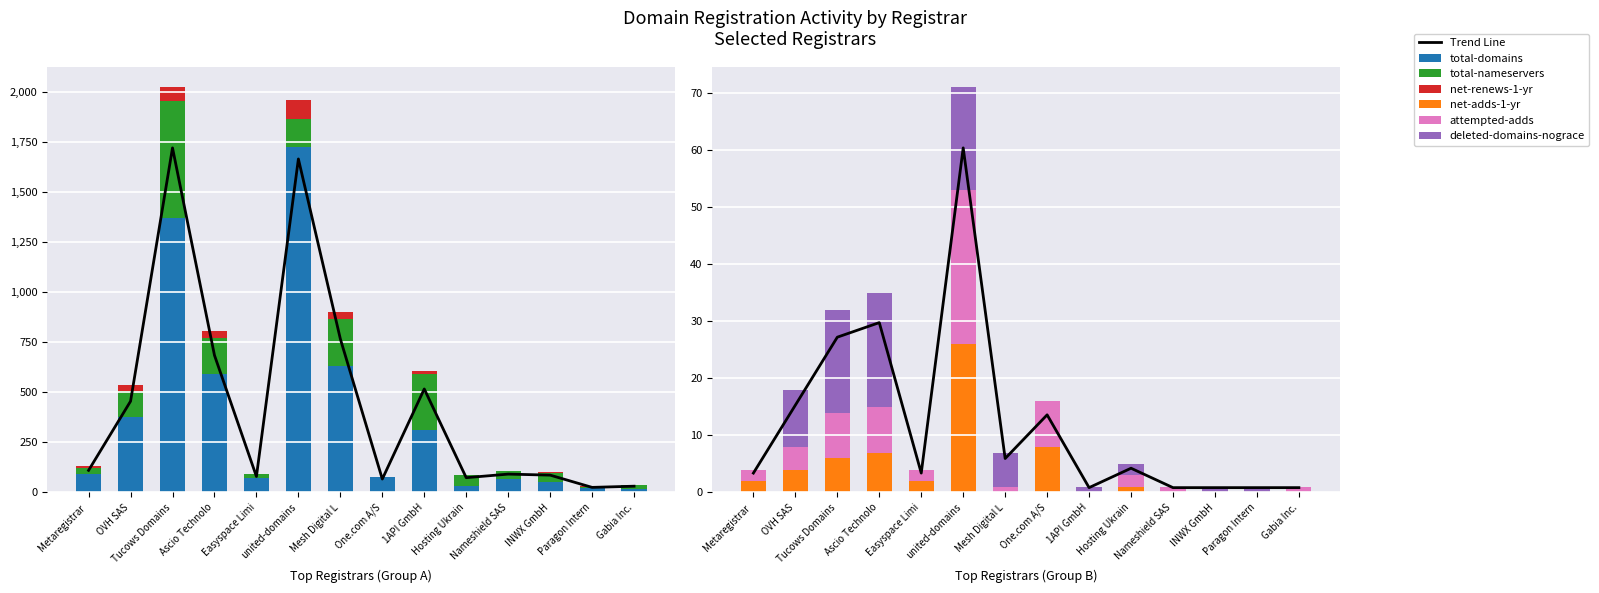

What is the value of the total-domains bar at the 10th from the left?

33